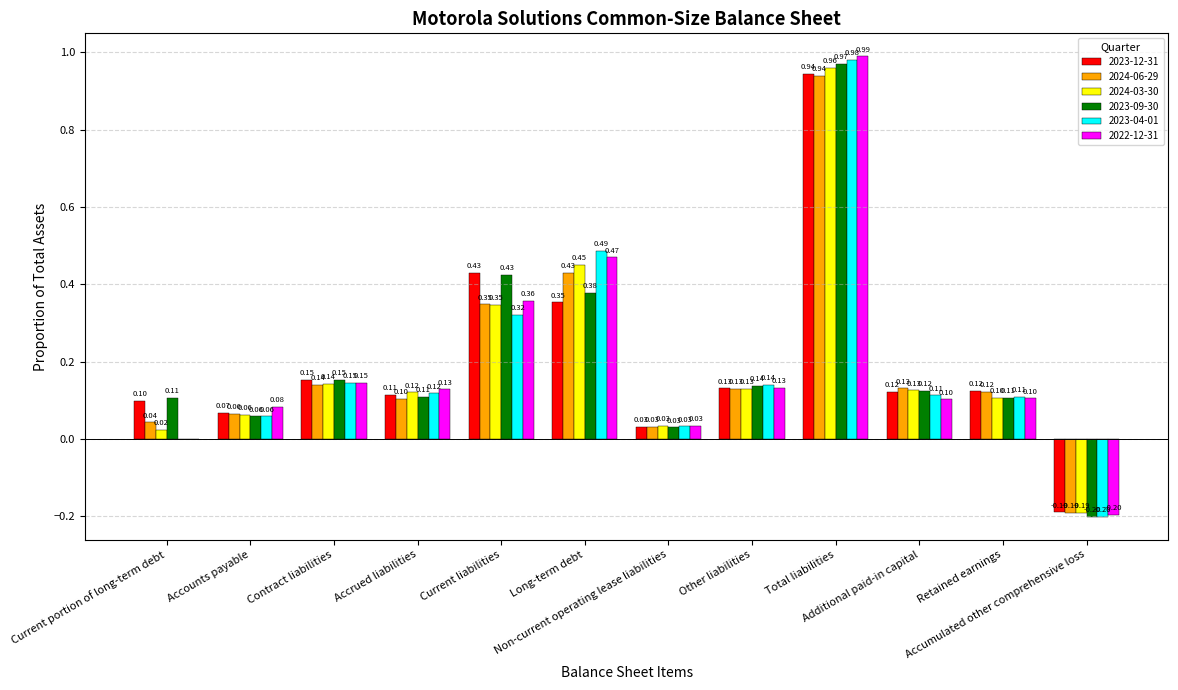

What is the sum of all 2023-04-01 values?

2.3